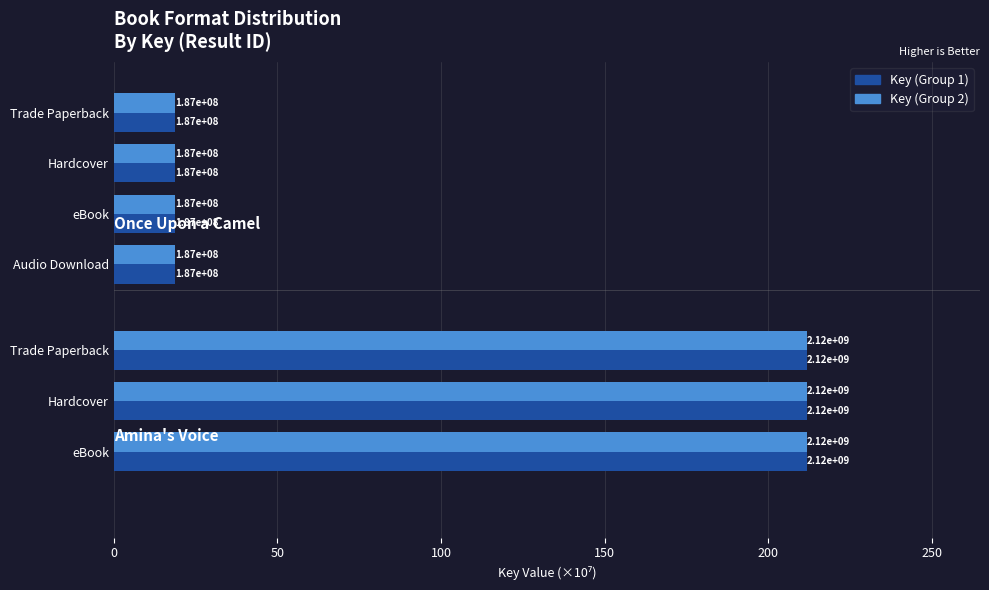

What is the smallest value displayed?

18.7